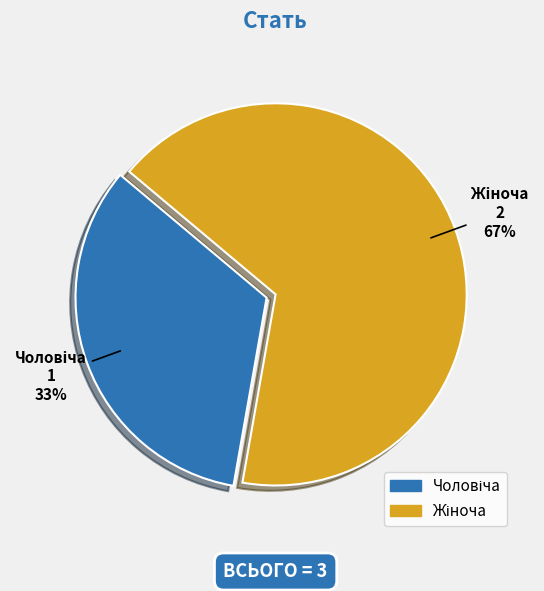

Does any single category account for the majority?

Yes